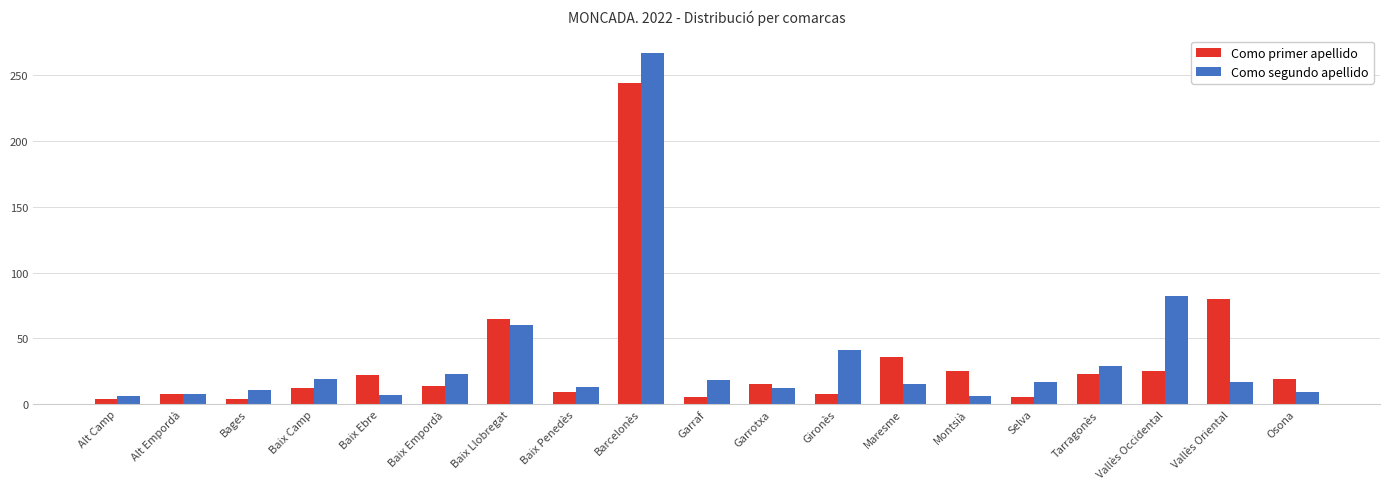

At which label does Como primer apellido reach its peak?

Barcelonès